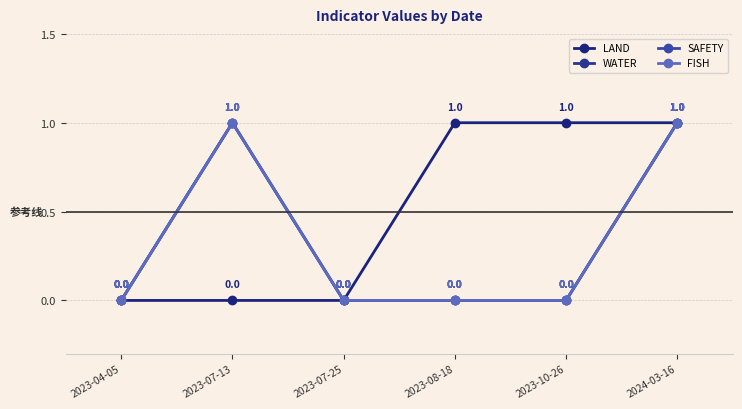

What is the maximum value for LAND?

1